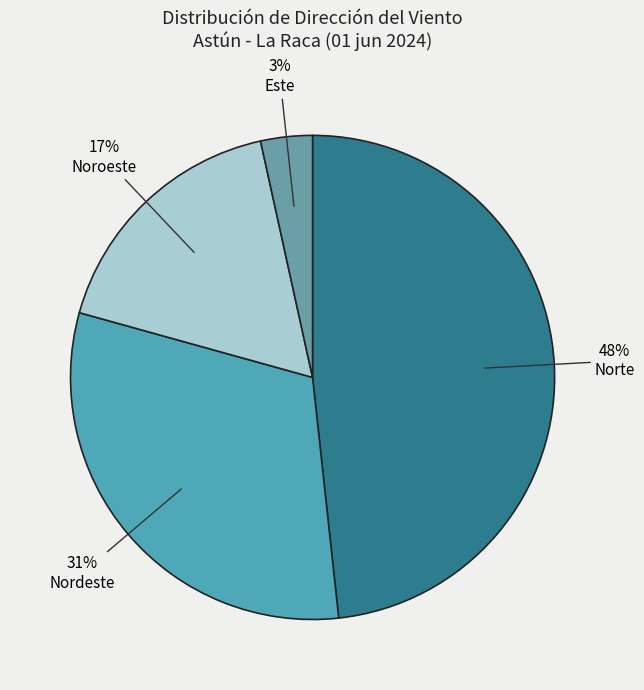

How many segments does this pie chart have?

4